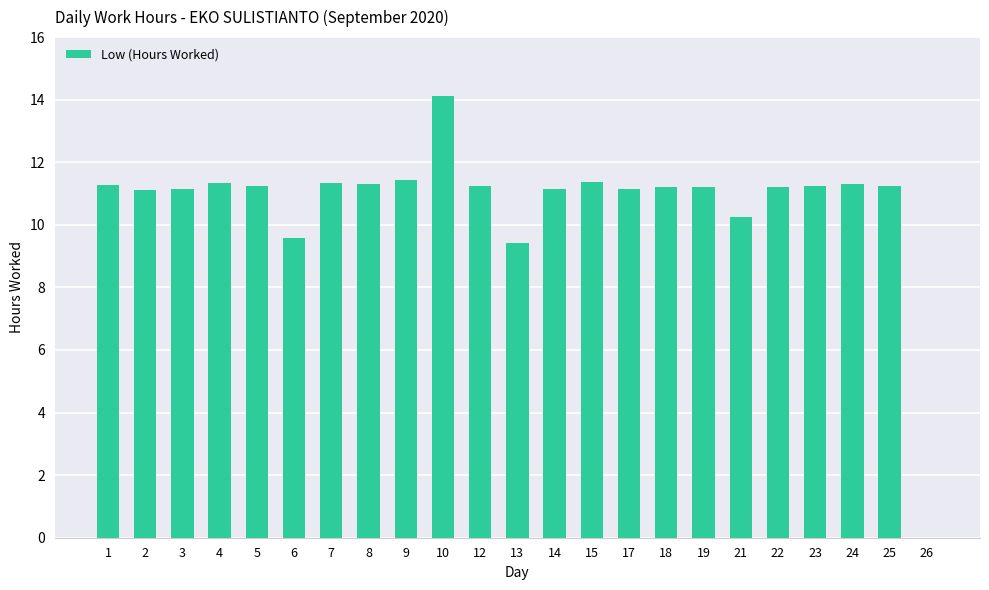

Between 2 and 9, which is larger?

9